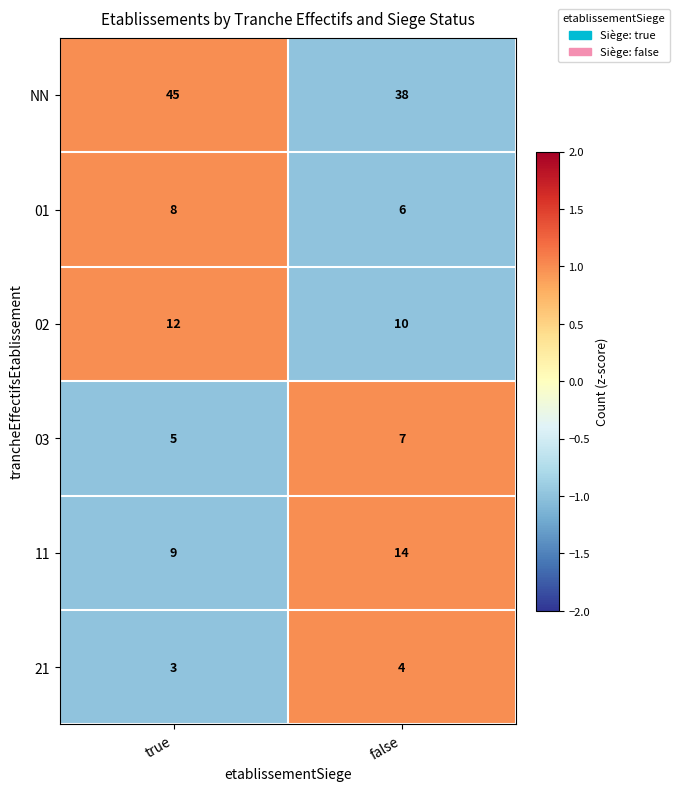

Is the value of NN at false greater than the value of 03 at true?

Yes